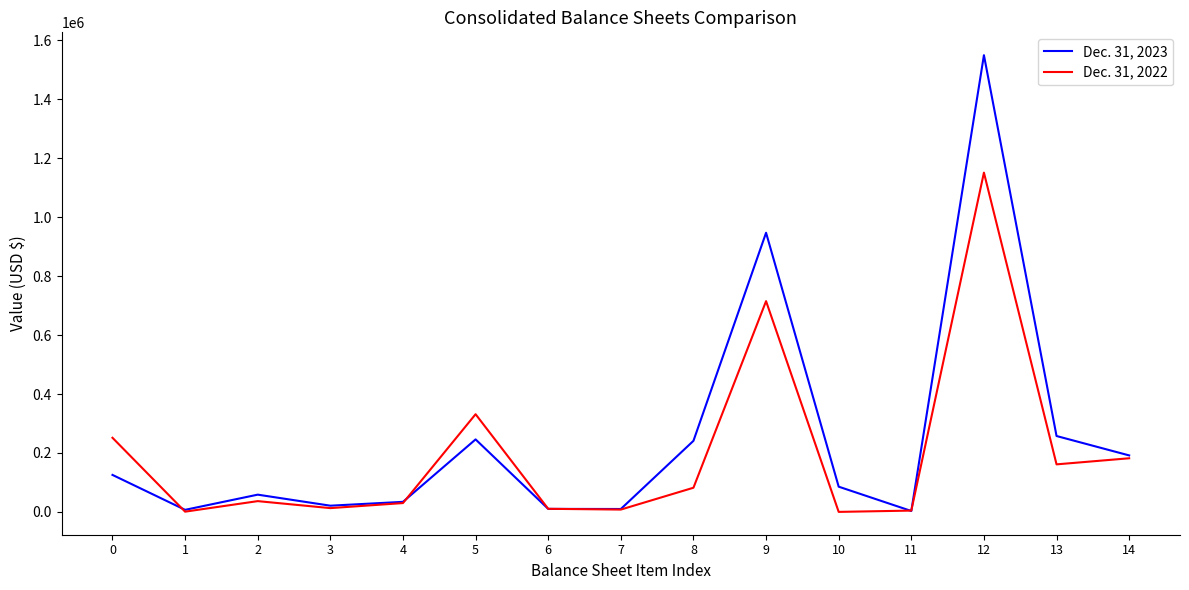

Which series has the largest range (max minus min)?

Dec. 31, 2023